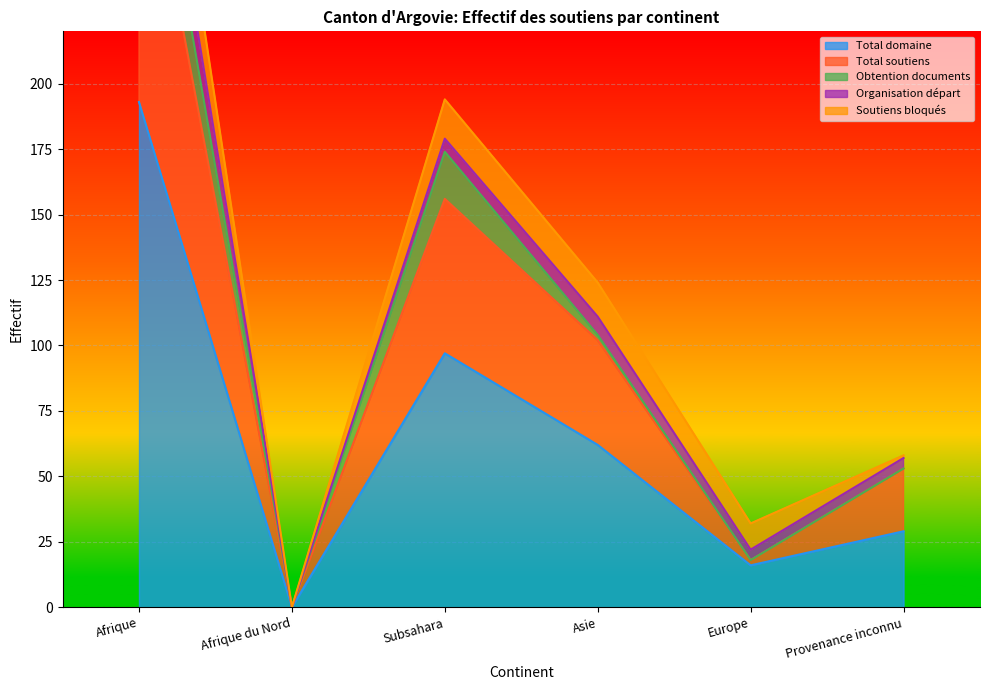

What position from the right is Afrique du Nord?

5